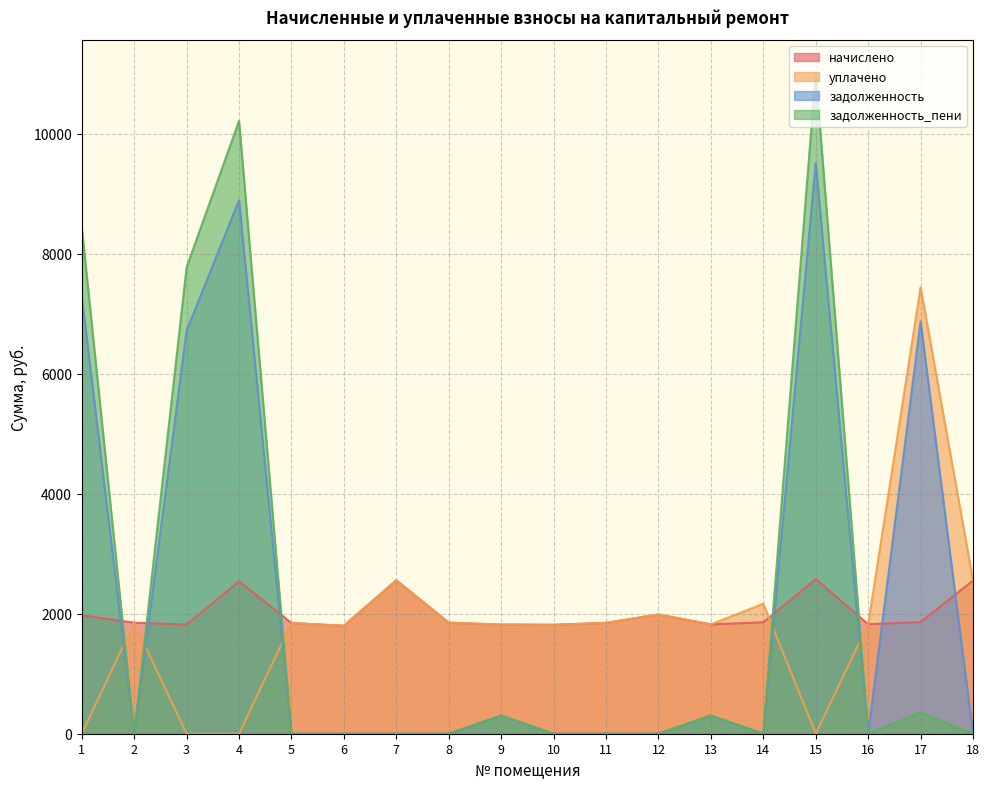

Is it true that начислено equals 2540.8 at 4?

True